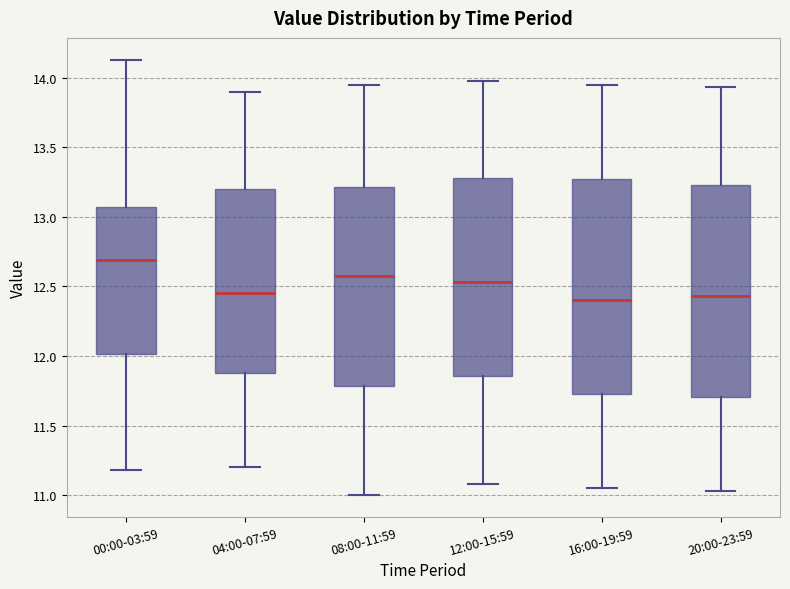

Reading left to right, read every box against the y-axis: the position of its median line, the range the box covers, and the ends of its whiskers. The values are not printed on the chart, so give them approximately, as read against the axis.

00:00-03:59: median 12.70, box 12.00 to 13.05, whiskers 11.20 to 14.15
04:00-07:59: median 12.45, box 11.90 to 13.20, whiskers 11.20 to 13.90
08:00-11:59: median 12.60, box 11.80 to 13.20, whiskers 11.00 to 13.95
12:00-15:59: median 12.55, box 11.85 to 13.30, whiskers 11.10 to 14.00
16:00-19:59: median 12.40, box 11.75 to 13.30, whiskers 11.05 to 13.95
20:00-23:59: median 12.45, box 11.70 to 13.25, whiskers 11.05 to 13.95